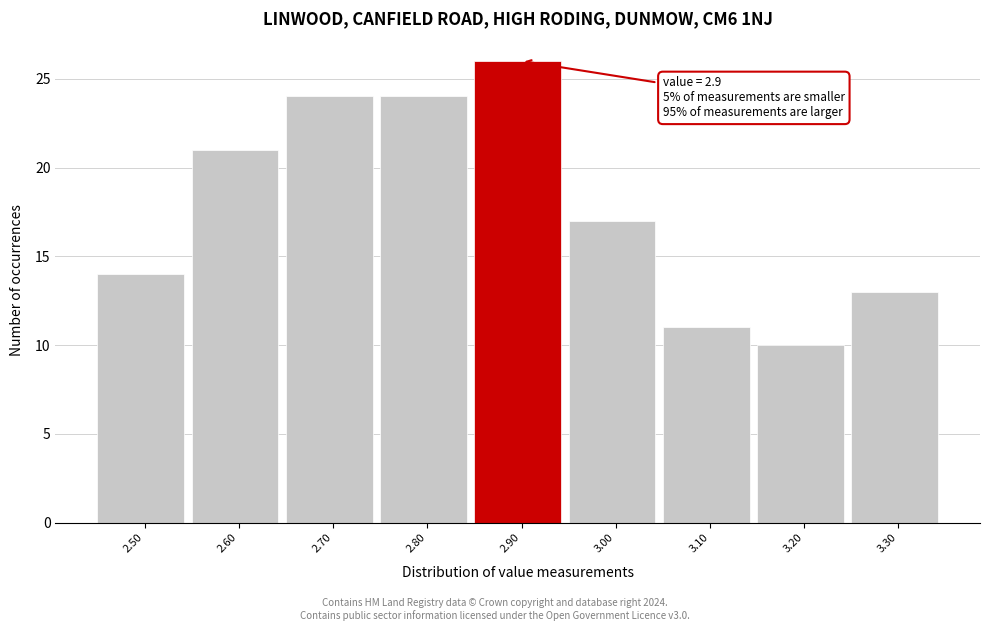

Which range on the x-axis has the tallest bar?

2.85 to 2.95